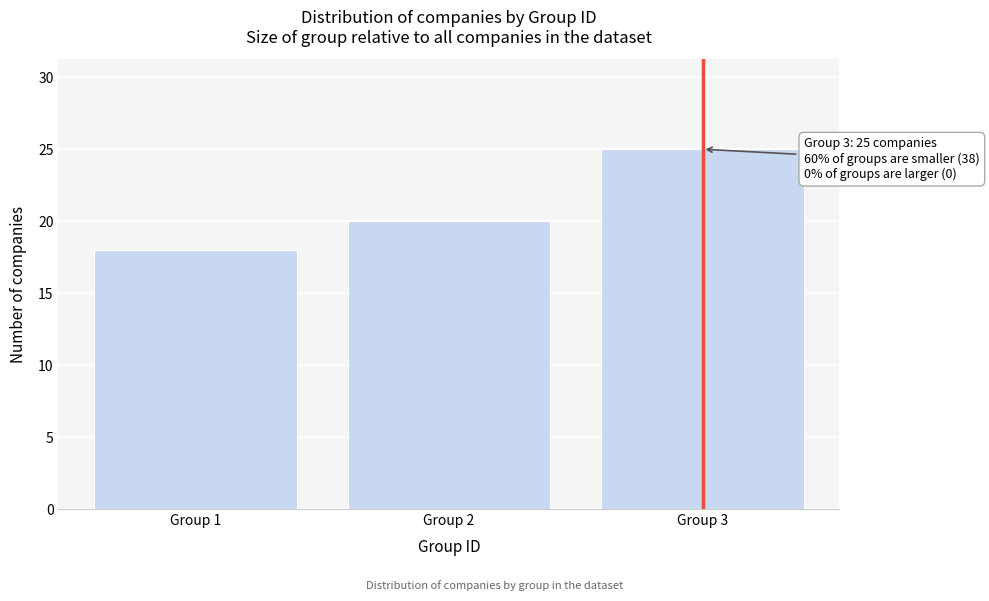

Reading right to left, list all the values displayed in this chart.

Group 3=25	Group 2=20	Group 1=18